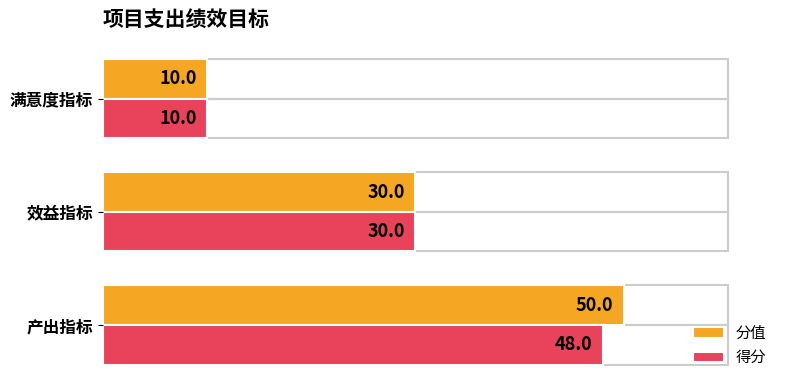

The 分值 series shows 50 at 产出指标. True or false?

True